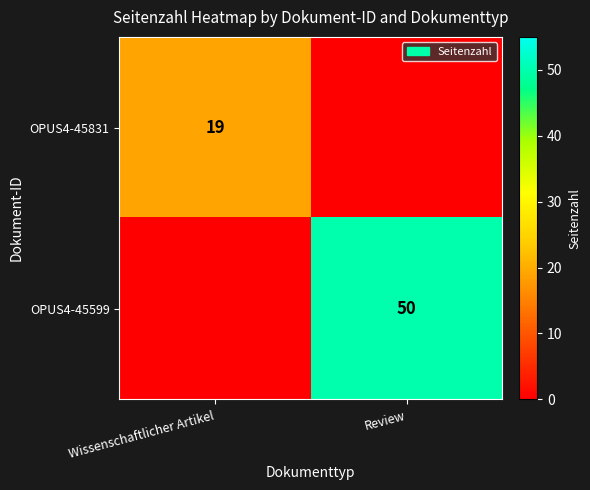

Is it true that OPUS4-45599 equals 50 at Review?

True